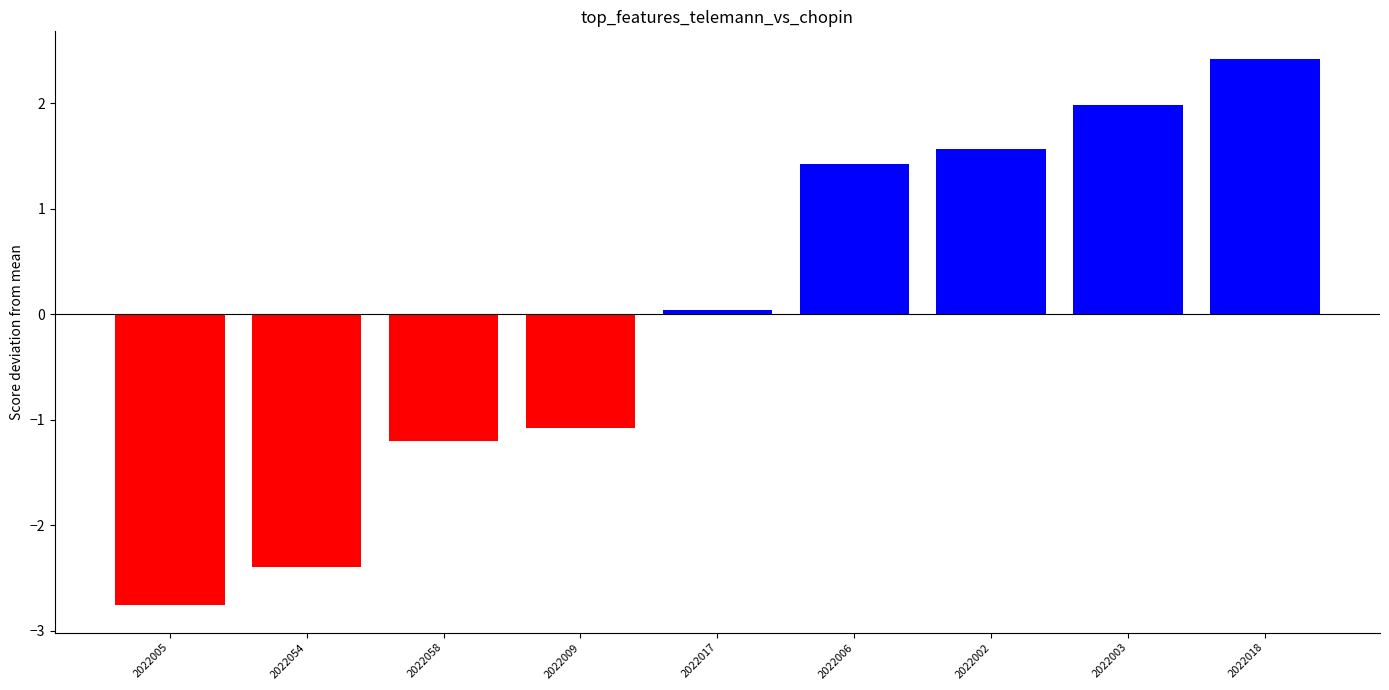

What is the label of the 8th bar from the left?

2022003